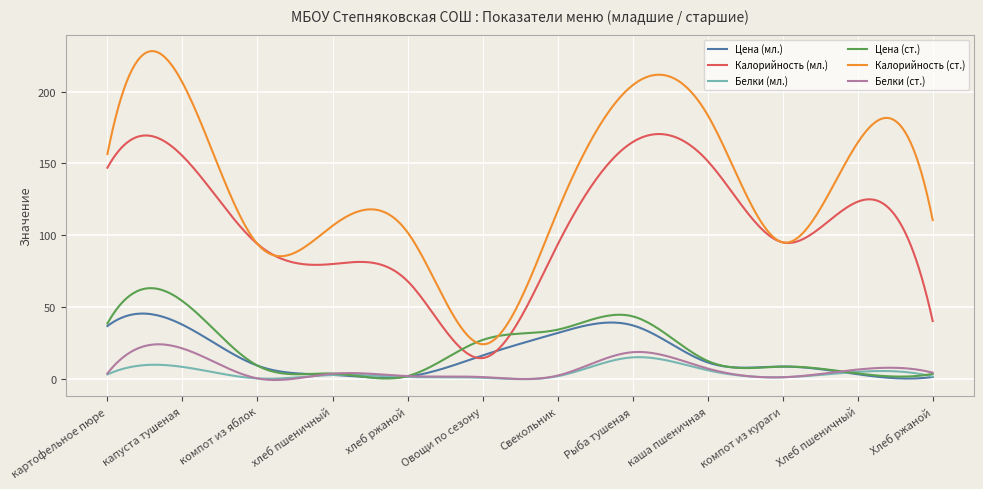

Which series has the largest total across all categories?

Калорийность (ст.)